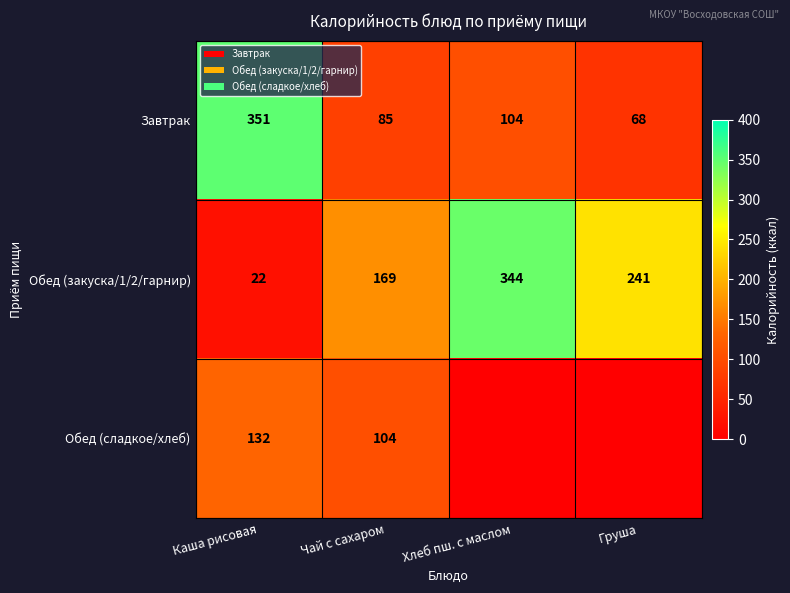

Is it true that Обед (закуска/1/2/гарнир) equals 169 at Чай с сахаром?

True